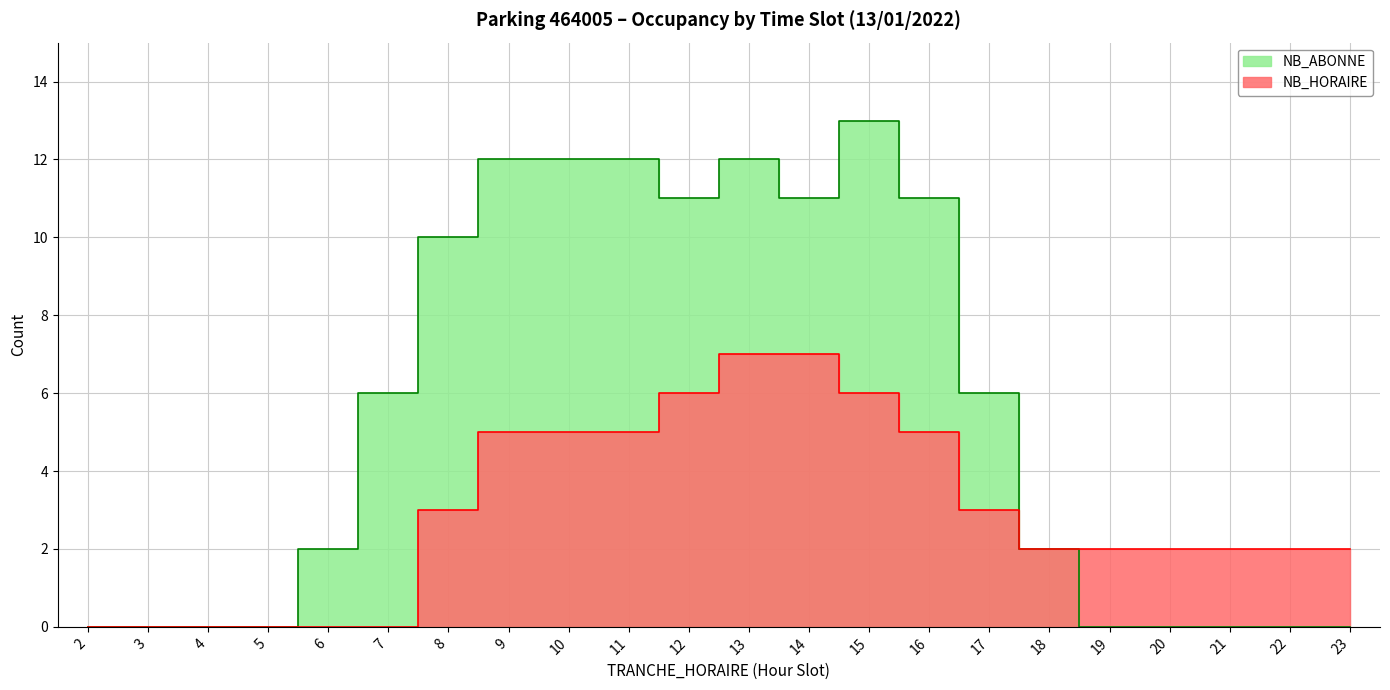

At how many categories does at least one series exceed 6?

9